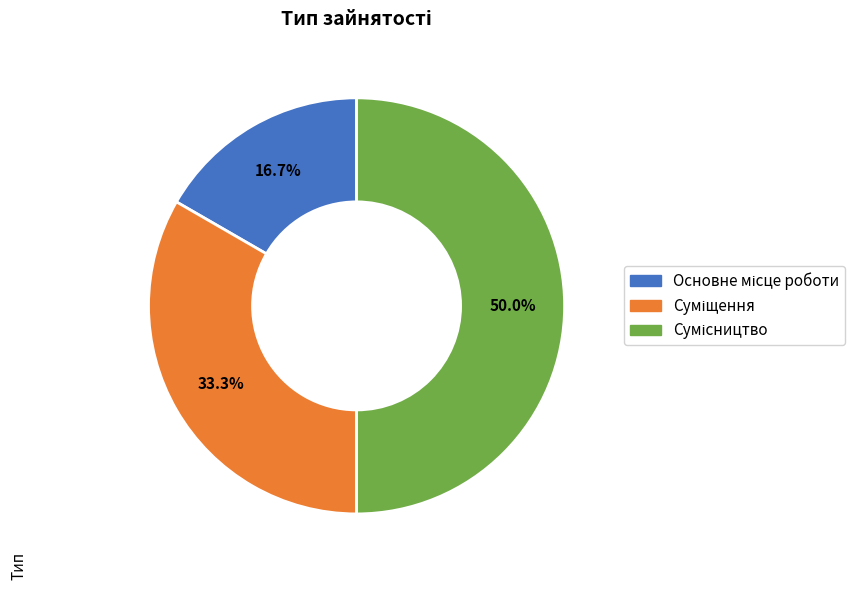

What percentage is NOT represented by Сумісництво?

50.0%